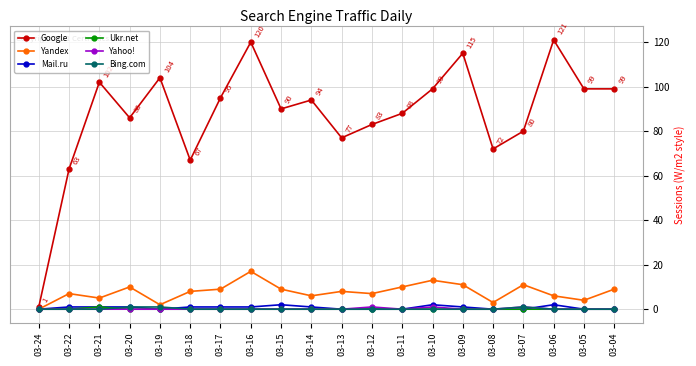

How many data points does each series have?

20